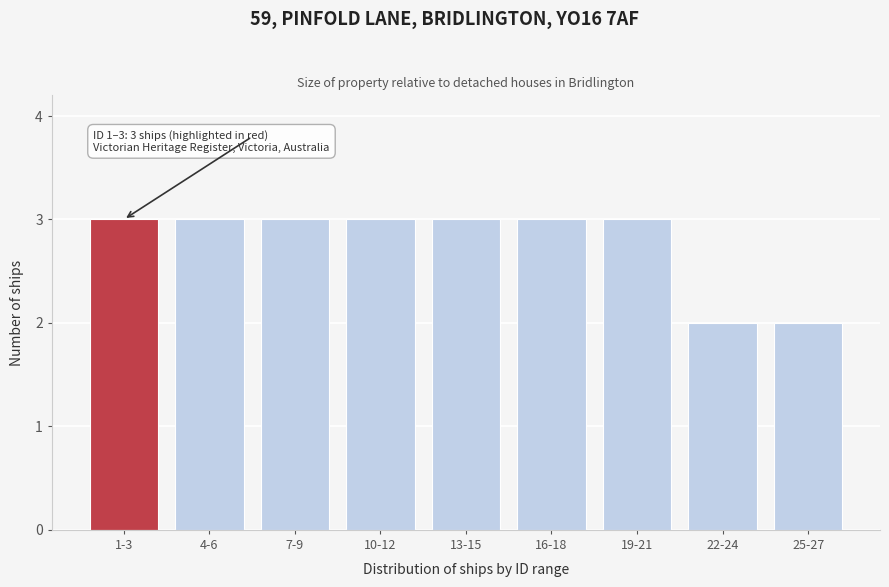

Reading left to right, transcribe all the data shown in this chart.

1-3=3	4-6=3	7-9=3	10-12=3	13-15=3	16-18=3	19-21=3	22-24=2	25-27=2